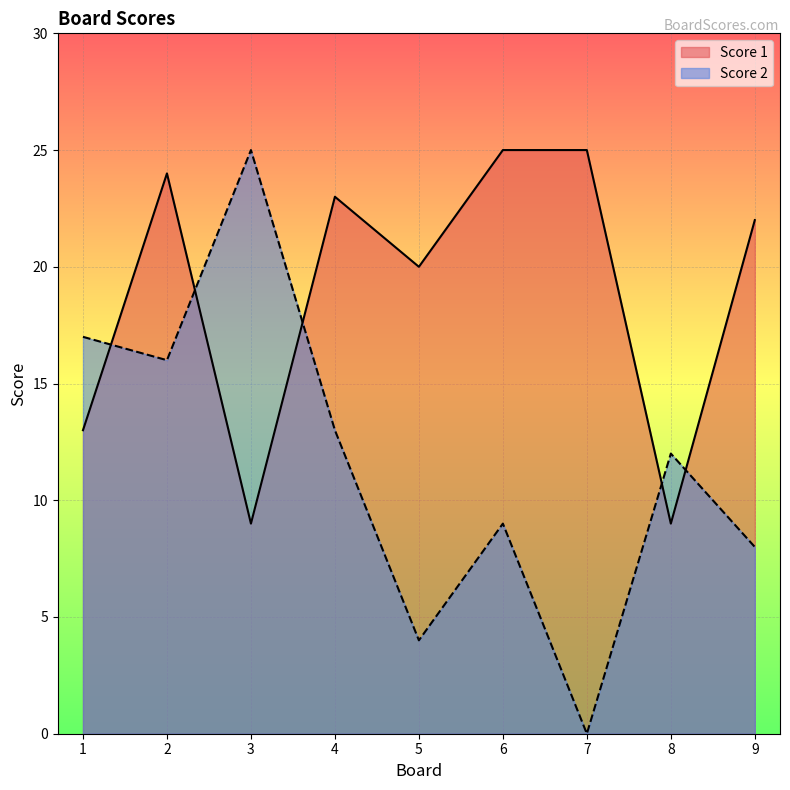

What is the value of the Score 2 point at the 9th from the left?

8